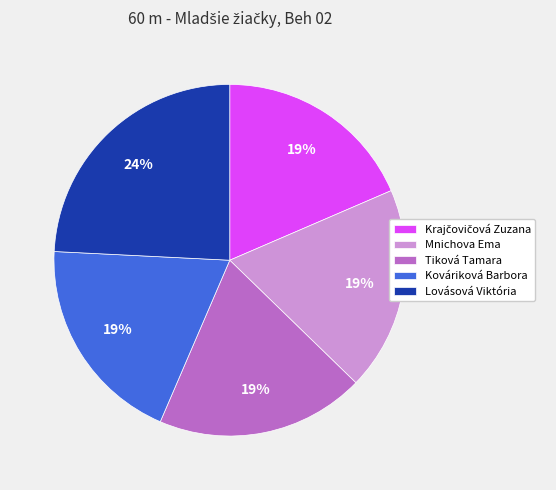

To the nearest percent, what is the difference between the Lovásová Viktória and Kováriková Barbora slice percentages?

5%